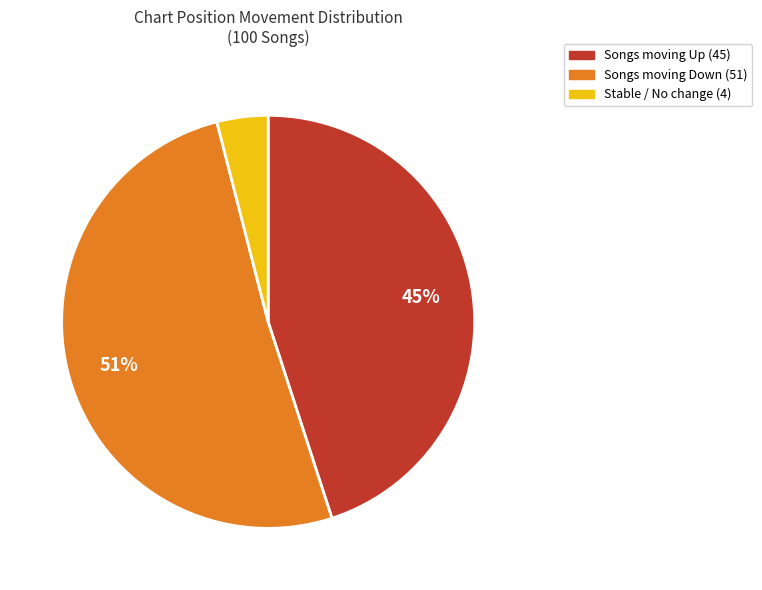

To the nearest percent, what is the average slice percentage?

33%